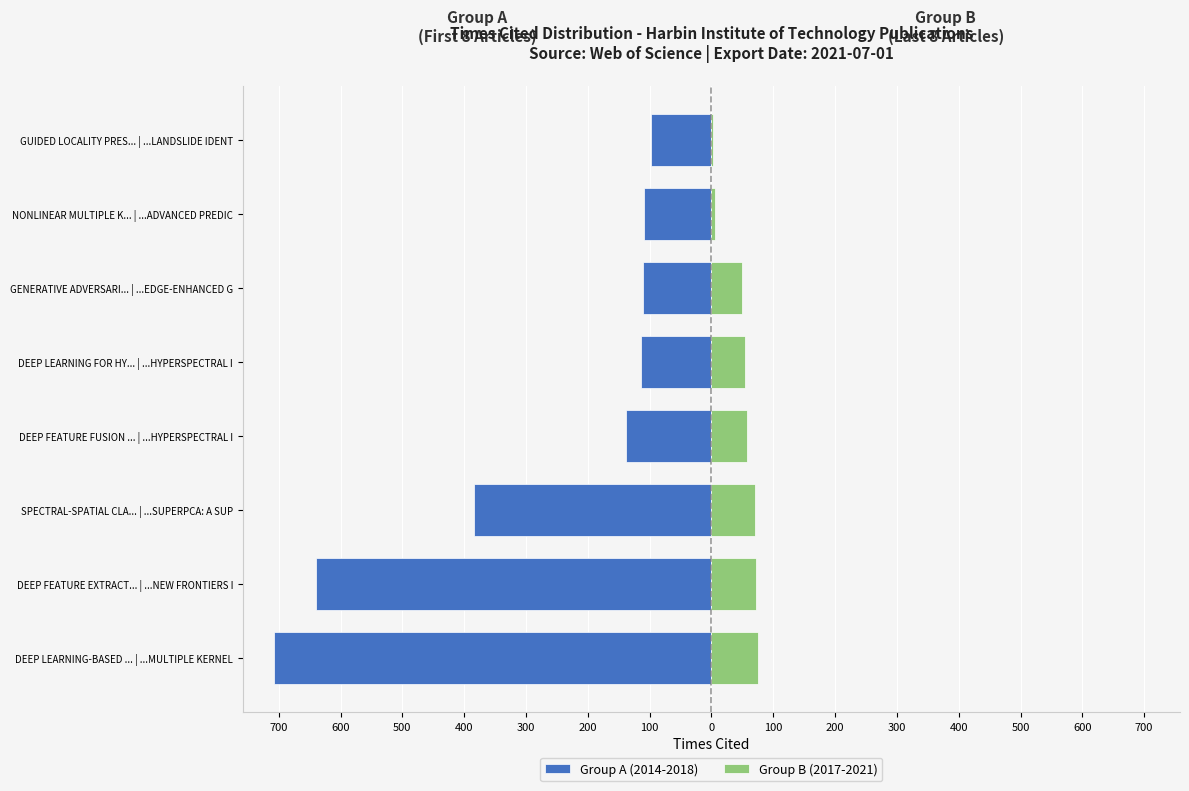

Rank the series at GUIDED LOCALITY PRES... | ...LANDSLIDE IDENT from lowest to highest value.

Group A (2014-2018), Group B (2017-2021)